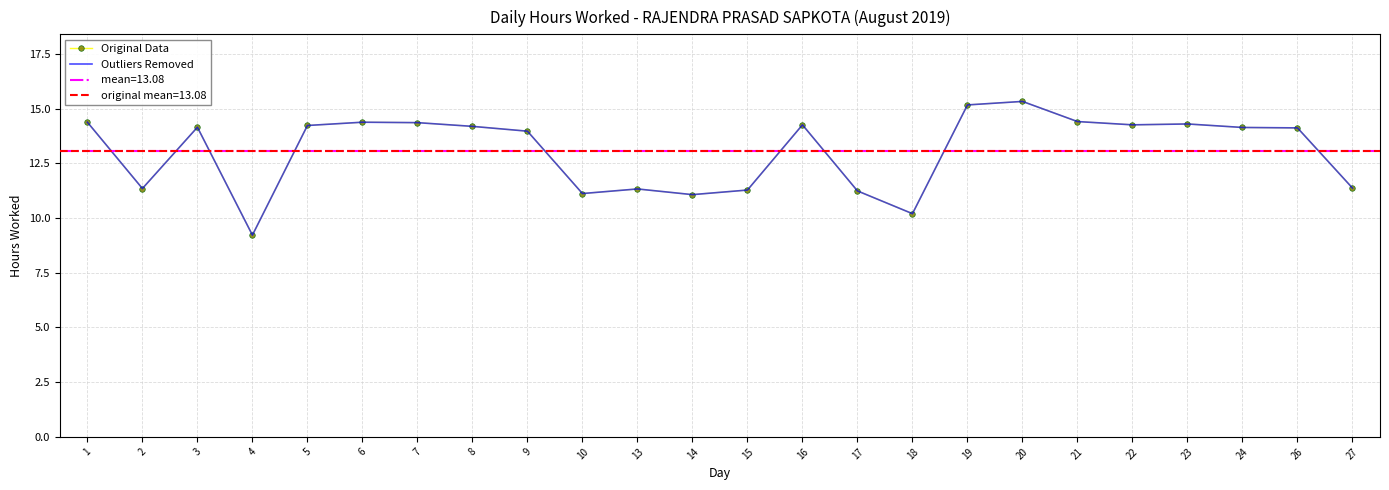

Which has a higher value, 2 or 10?

2